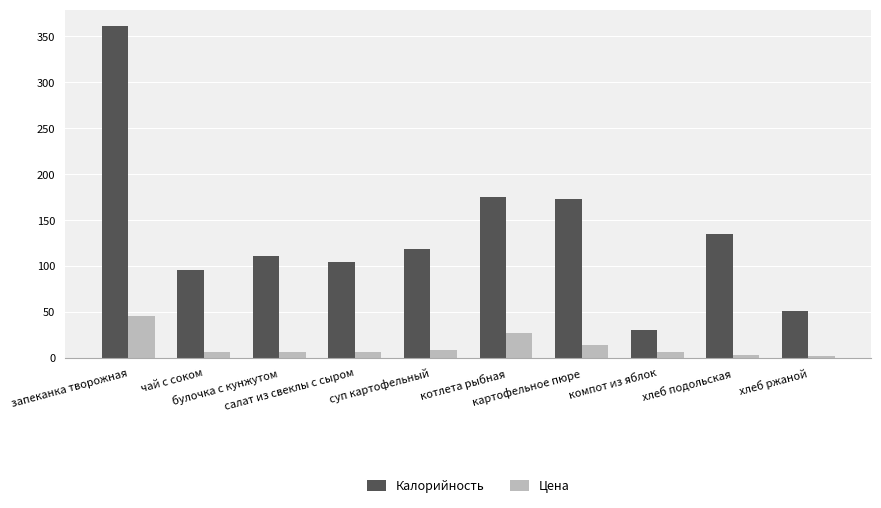

What is the spread (max minus min) of values at салат из свеклы с сыром?

97.7